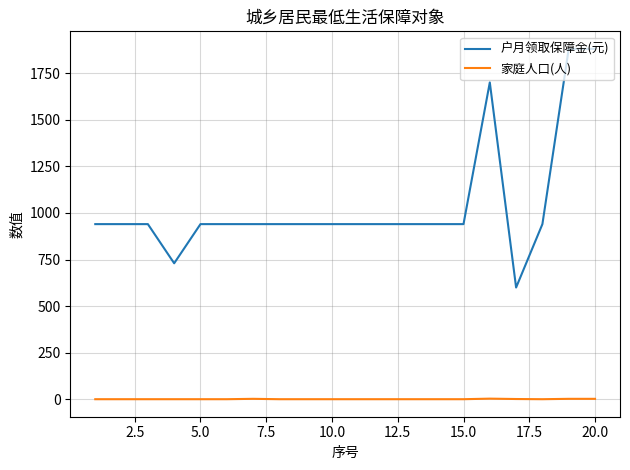

List the series in order of their peak value, highest first.

户月领取保障金(元), 家庭人口(人)